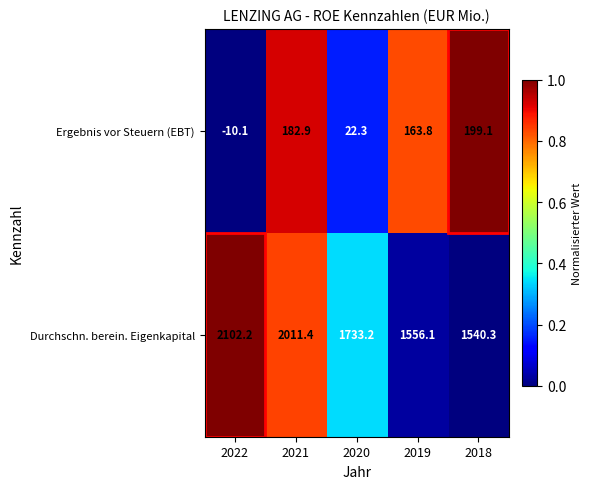

What is the difference between the maximum and second lowest values in the Ergebnis vor Steuern (EBT) series?

176.8